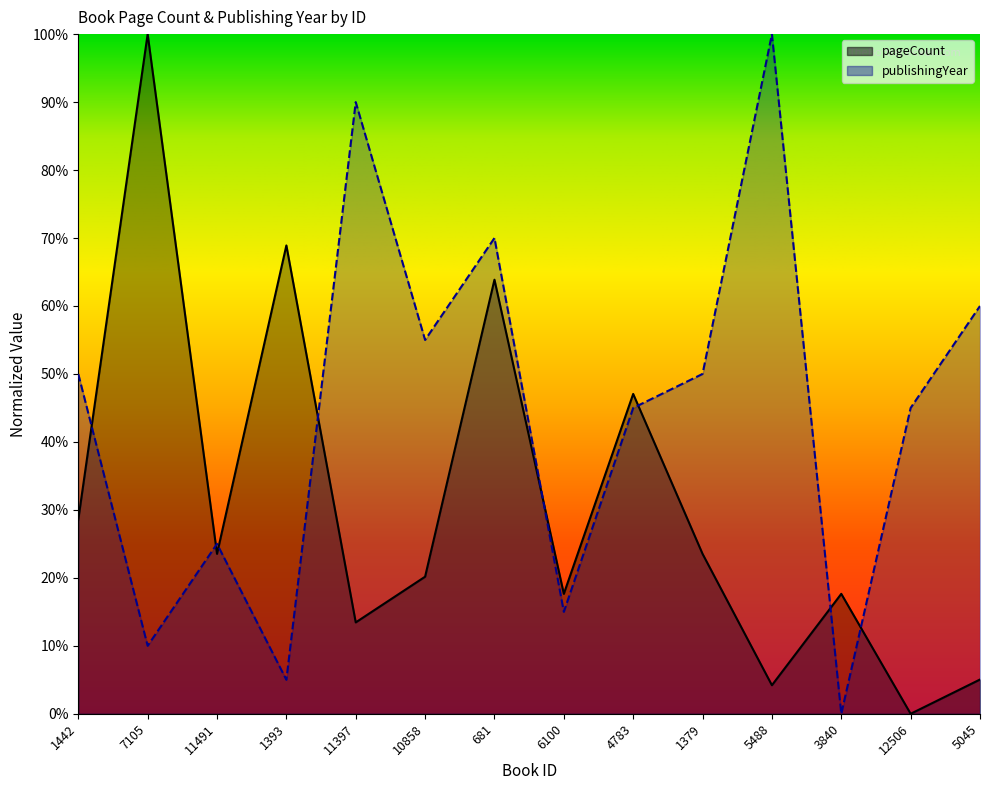

Rank the categories by pageCount value from highest to lowest.

7105, 1393, 681, 4783, 1442, 11491, 1379, 10858, 6100, 3840, 11397, 5045, 5488, 12506